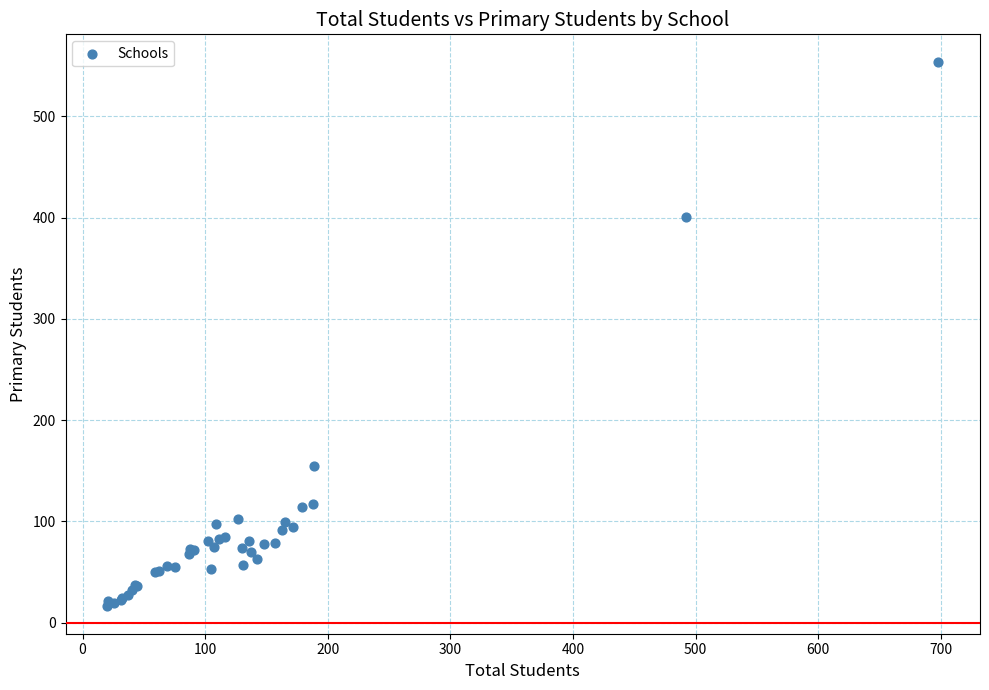

What Y value in the scatter plot is closest to 285?

401